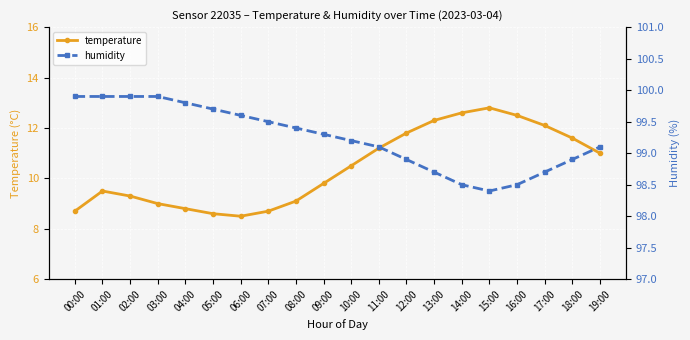

Which category has the lowest value across all series?

06:00